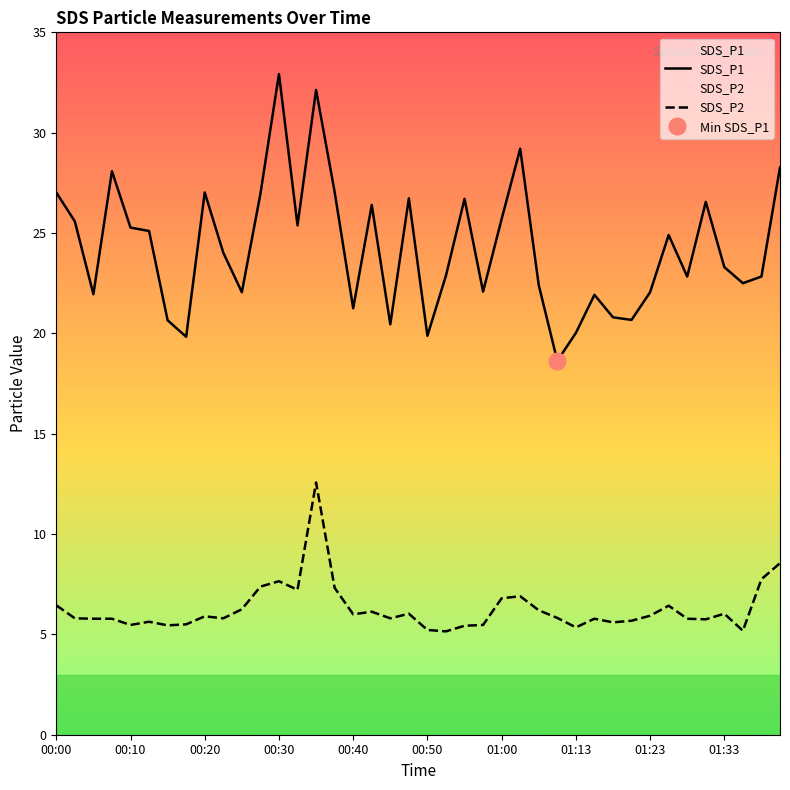

Reading left to right, list all the values displayed in this chart.

SDS_P1: 27.0	25.6	21.9	28.1	25.3	25.1	20.6	19.8	27.0	24.0	22.1	26.9	32.9	25.4	32.1	27.1	21.2	26.4	20.4	26.7	19.9	22.9	26.7	22.1	25.7	29.2	22.4	18.6	20.0	21.9	20.8	20.7	22.1	24.9	22.8	26.6	23.3	22.5	22.8	28.3
SDS_P2: 6.5	5.8	5.8	5.8	5.5	5.6	5.5	5.5	5.9	5.8	6.2	7.4	7.7	7.2	12.6	7.3	6.0	6.1	5.8	6.0	5.2	5.2	5.4	5.5	6.8	6.9	6.2	5.8	5.3	5.8	5.6	5.7	5.9	6.4	5.8	5.8	6.0	5.2	7.8	8.6